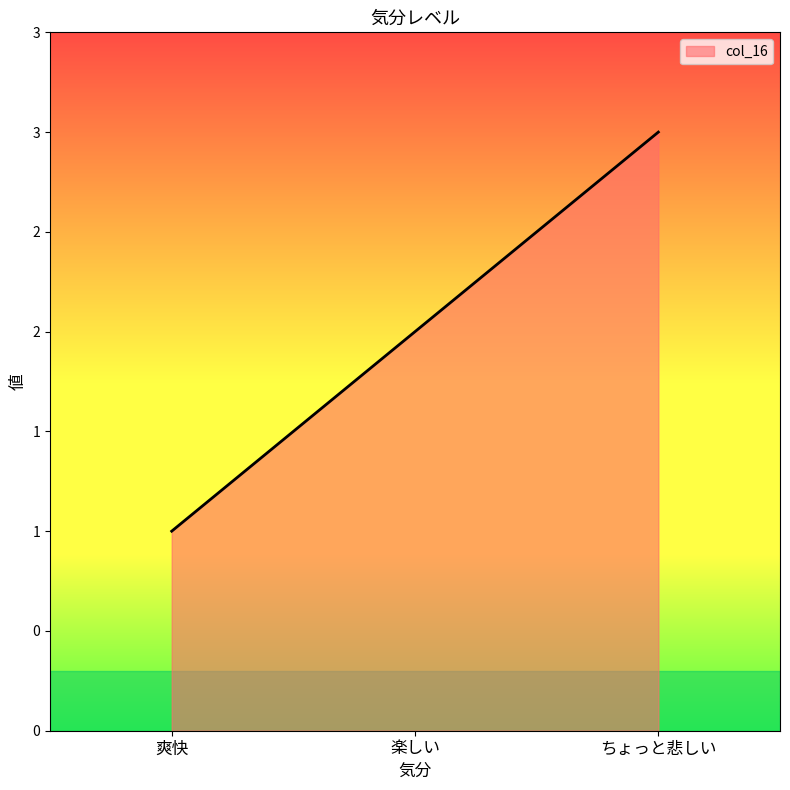

The value at 楽しい is 1. True or false?

False